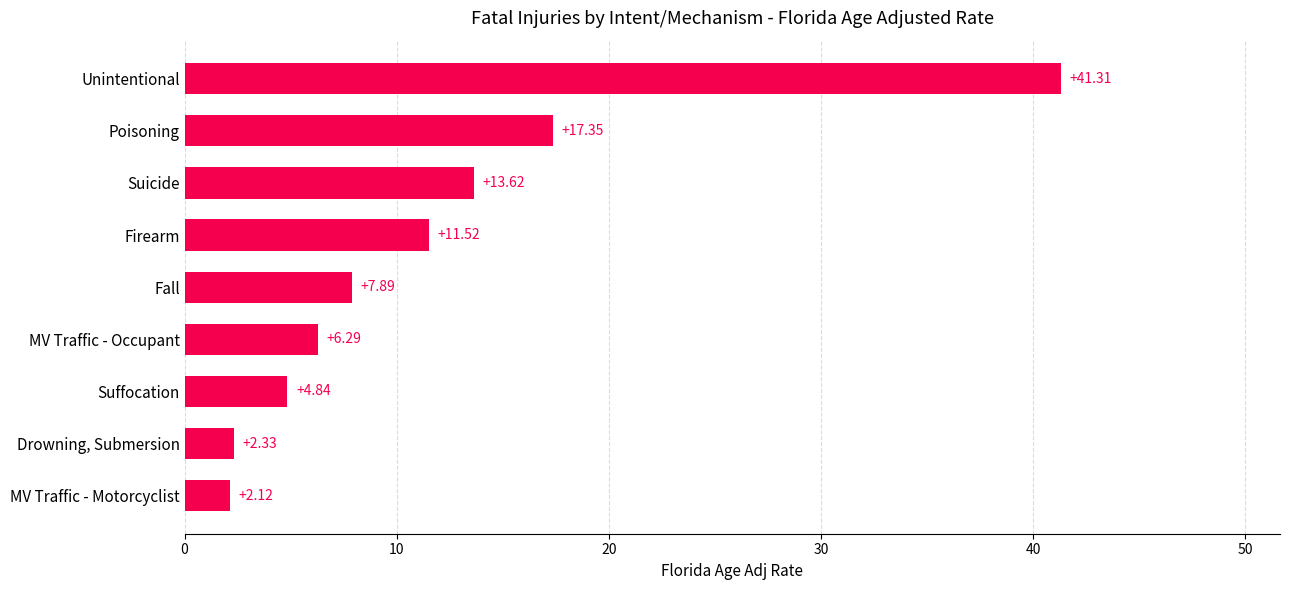

Does the chart contain any negative values?

No